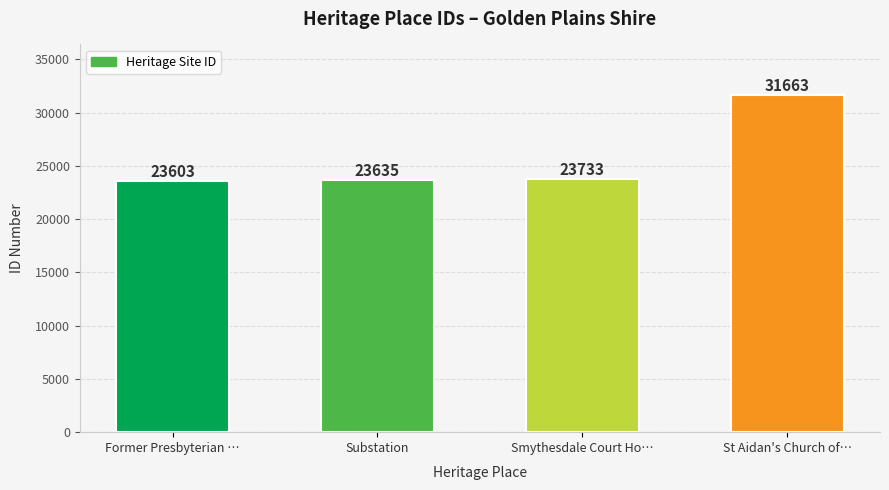

Is it true that the value at Substation is 23635?

True